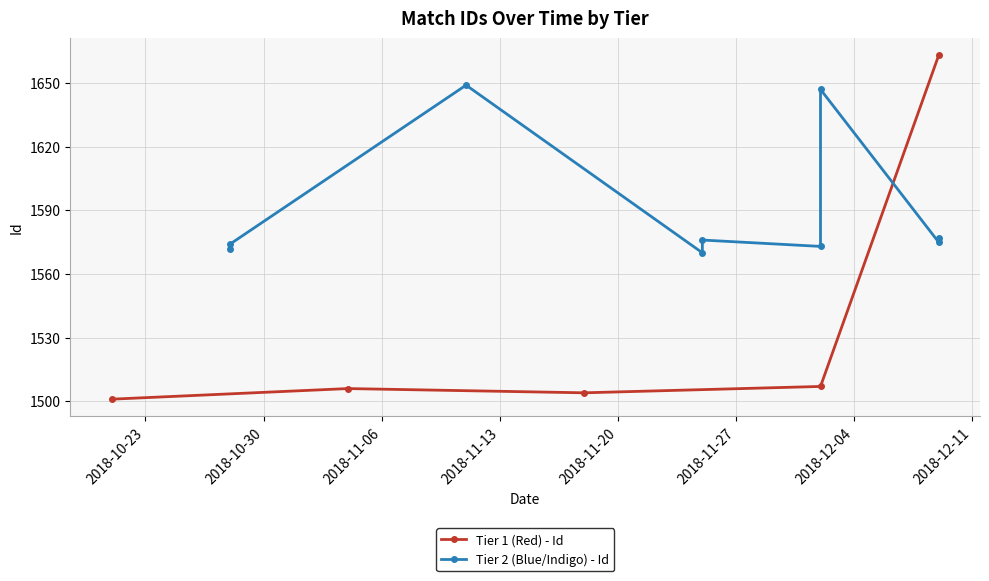

True or false: Tier 1 (Red) - Id has more than 1 interior local peaks.

False